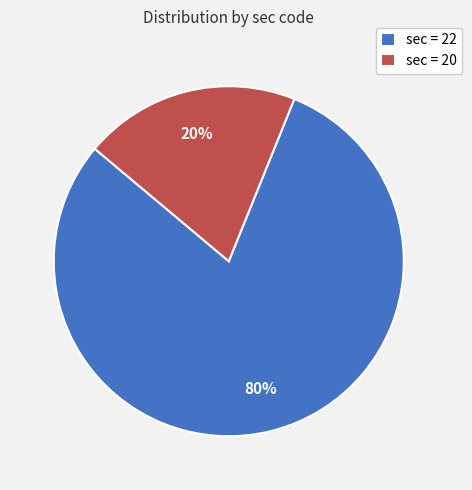

The sec = 20 slice represents 20% of the pie. True or false?

True